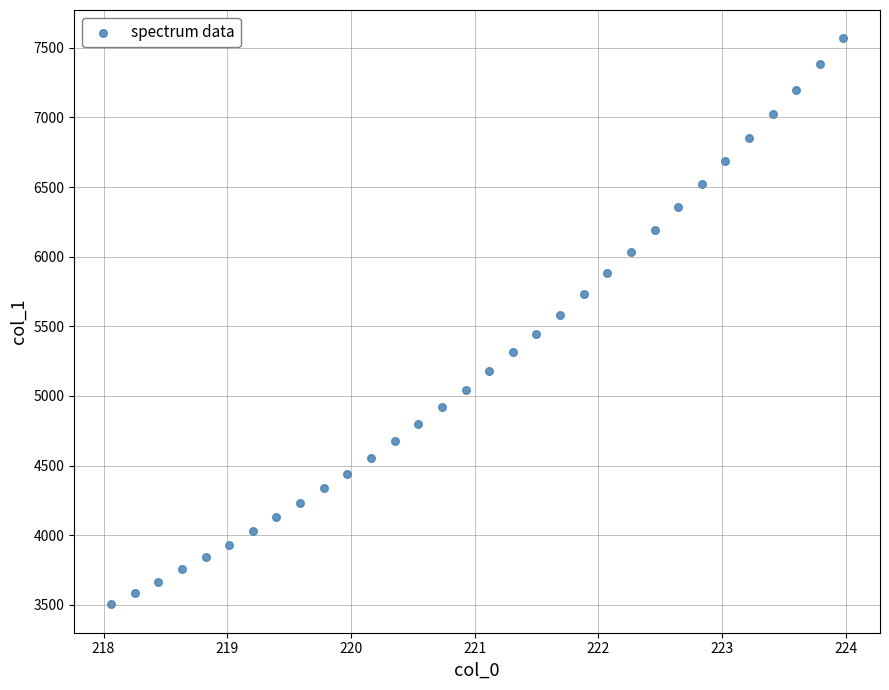

What is the range of X values (max minus min)?

5.9